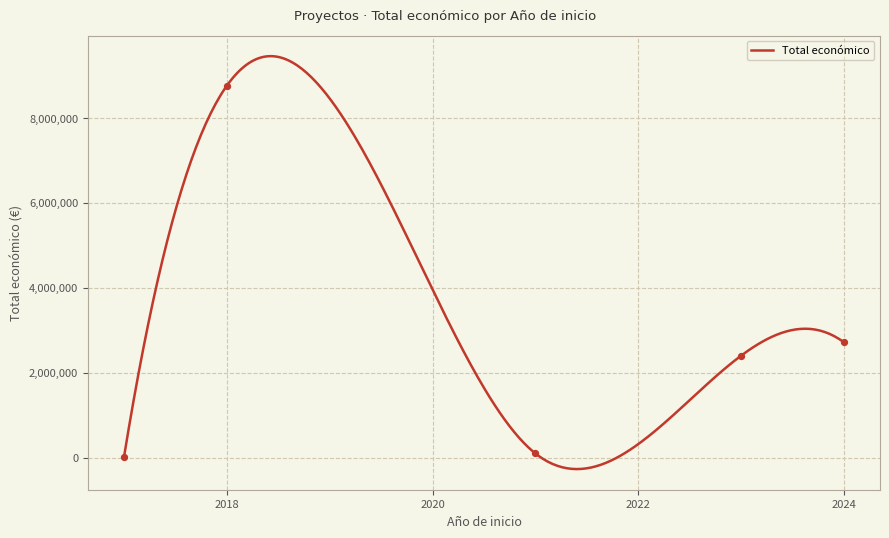

Approximately how many times larger is the value at 2023 compared to 2017?

24.0